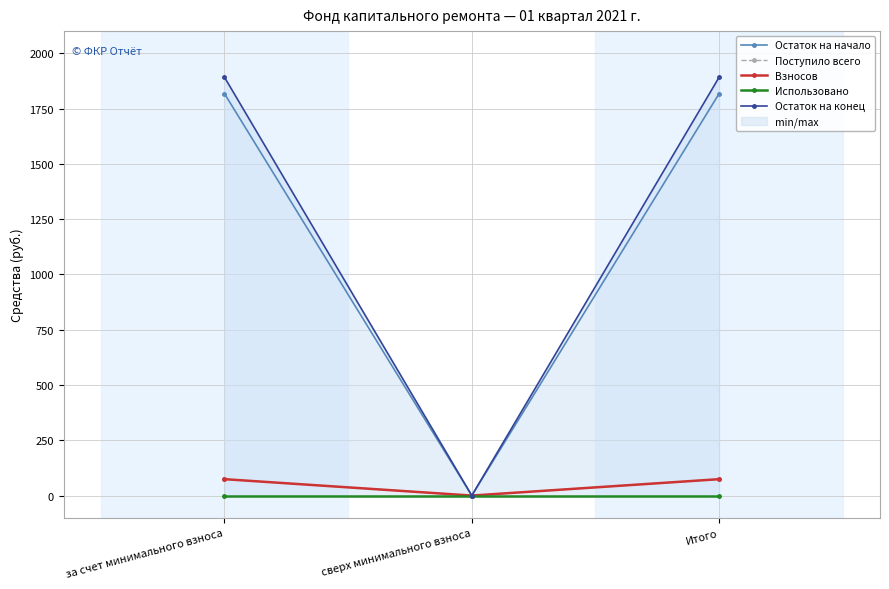

What is the total value across all series at Итого?

3858.3